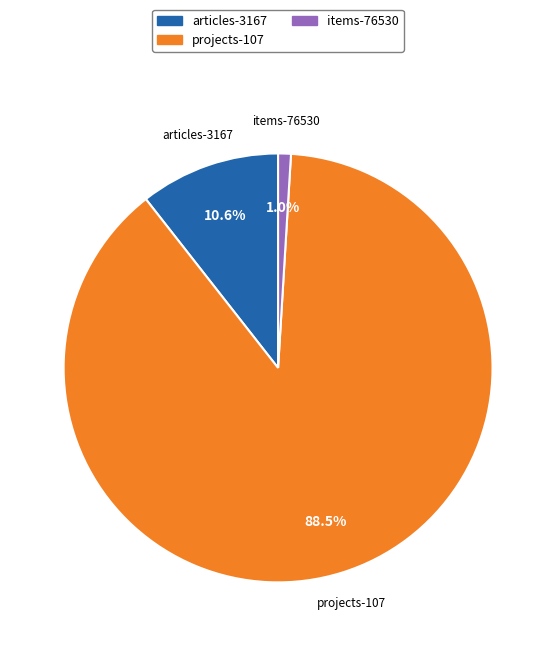

Is it true that articles-3167 is 11% of the pie?

True